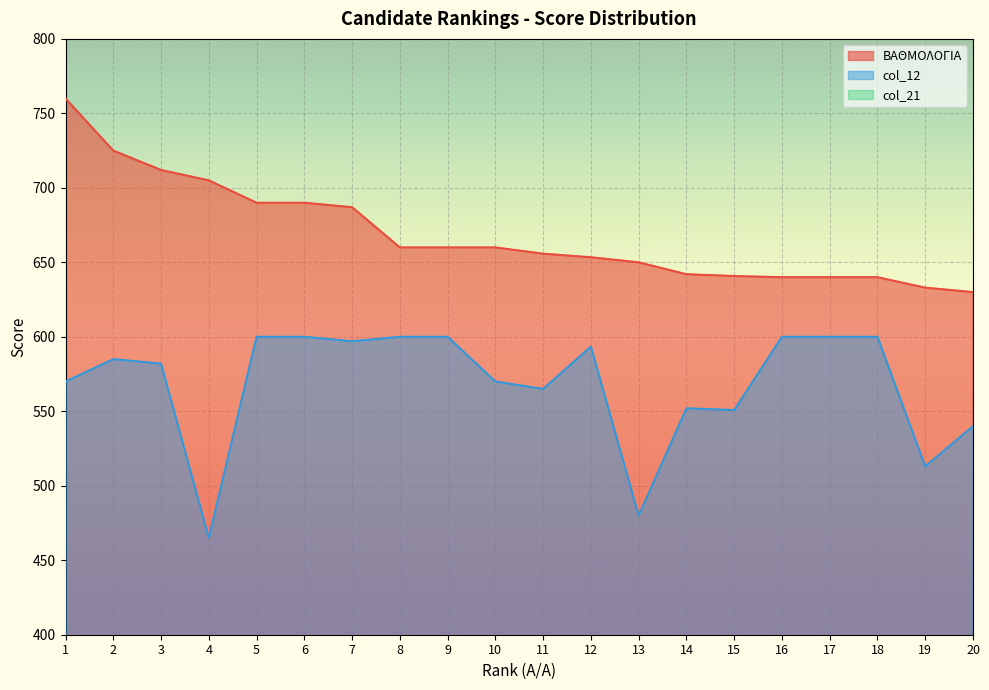

What is the lowest value of the col_12 series?

465.0